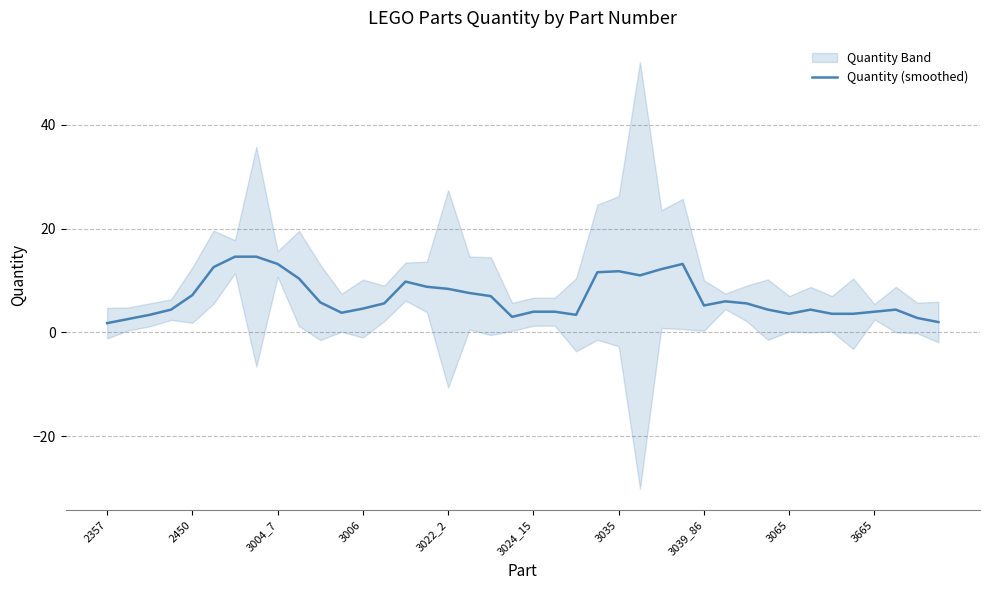

Does the chart have visible grid lines?

Yes